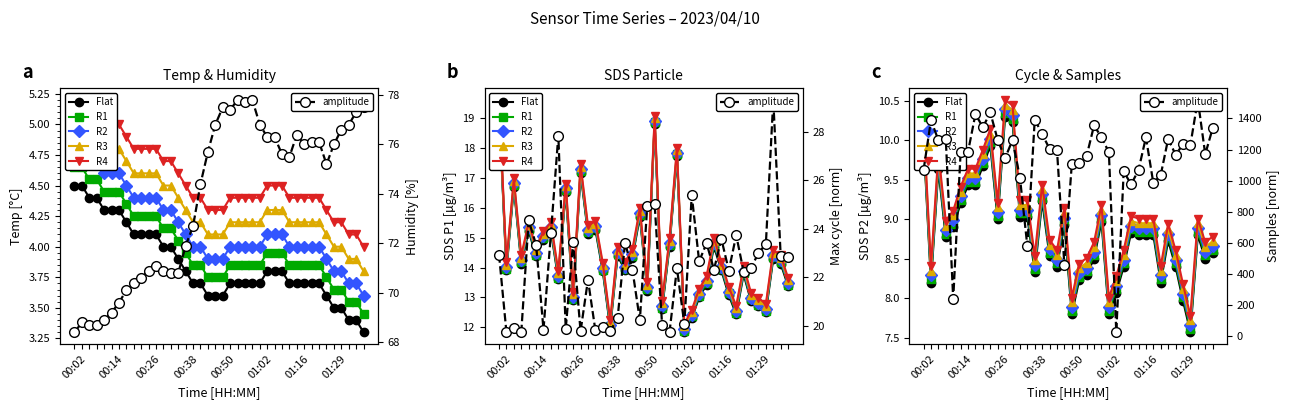

What is the difference between the maximum and second lowest values in the R4 series?

2.5